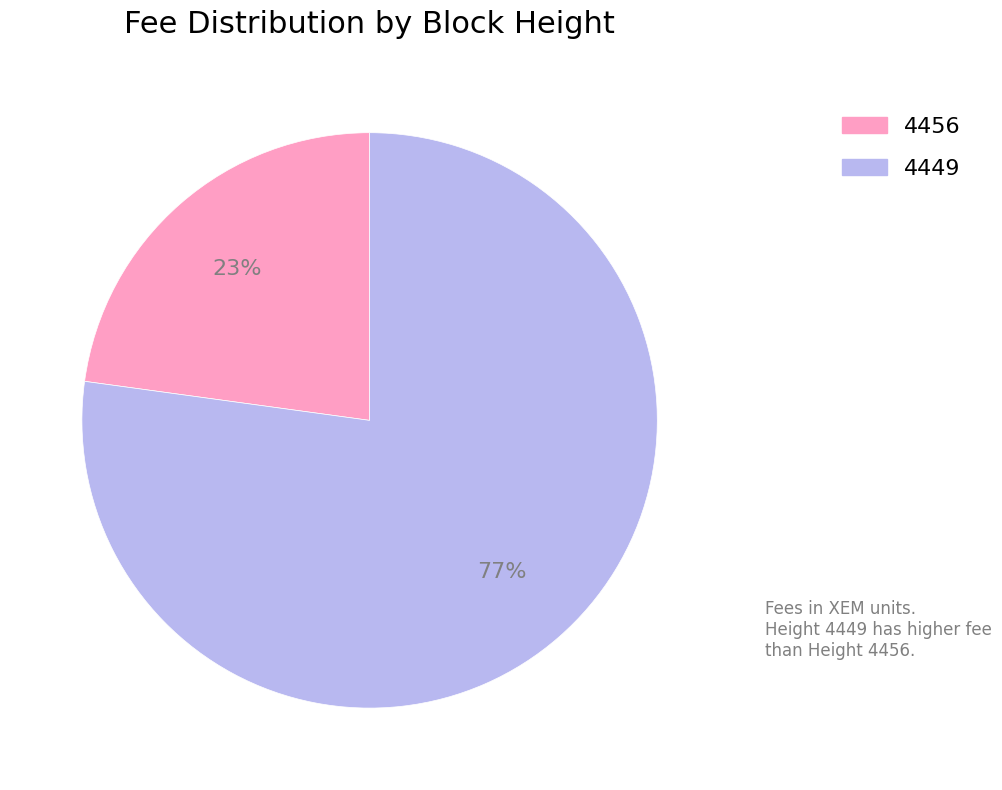

How many segments does this pie chart have?

2